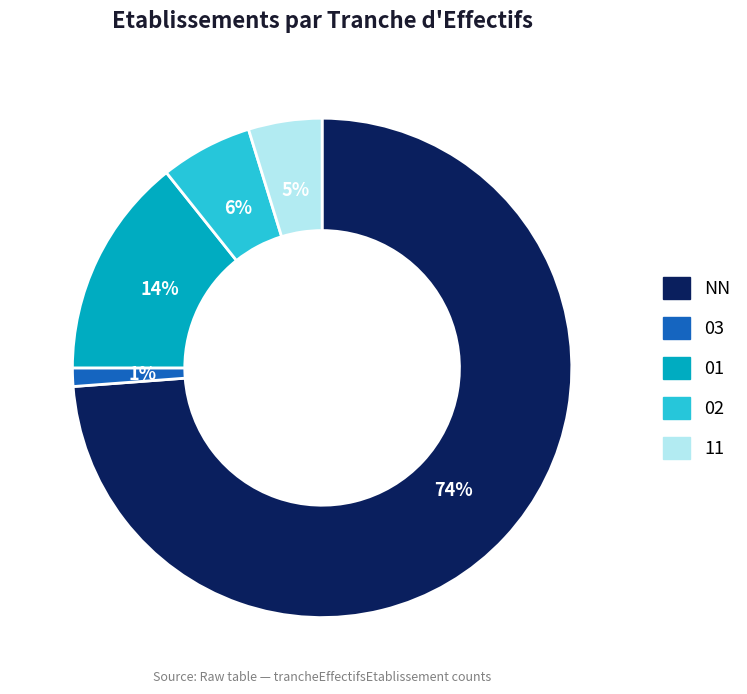

The 11 slice represents 14% of the pie. True or false?

False